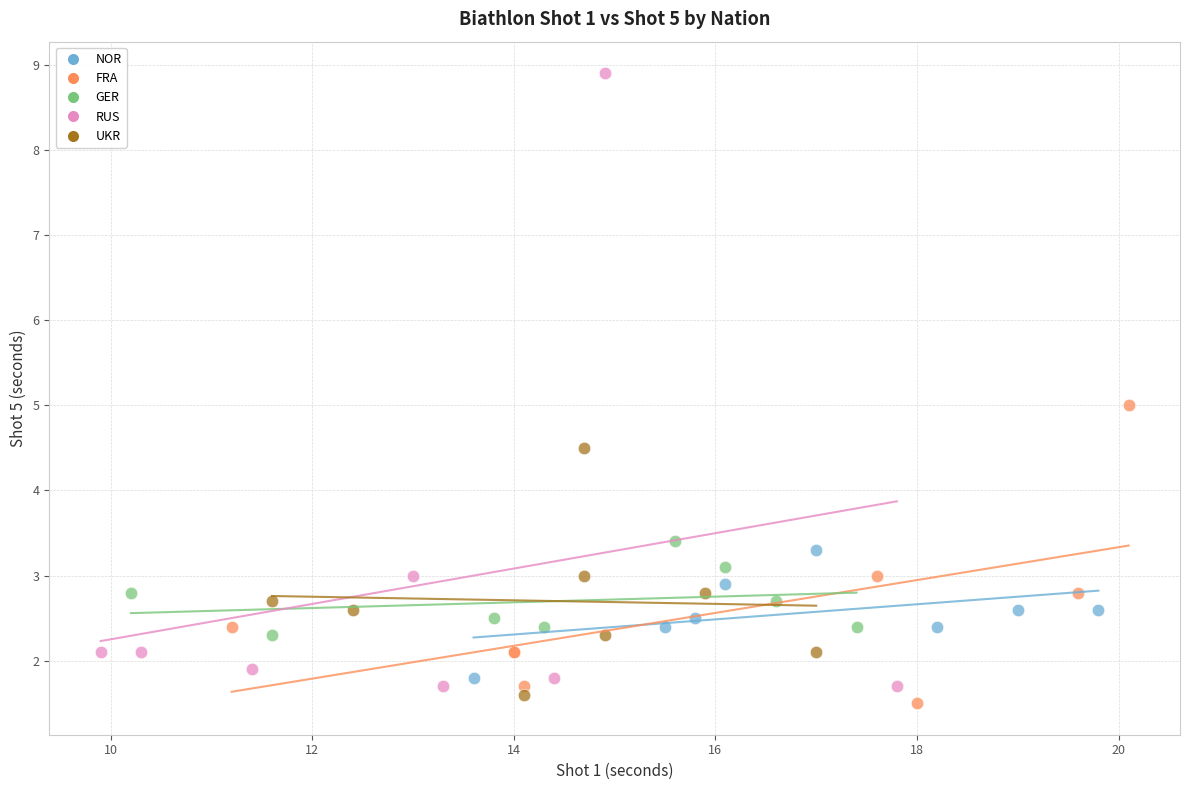

Which series has the widest spread of Y values?

RUS